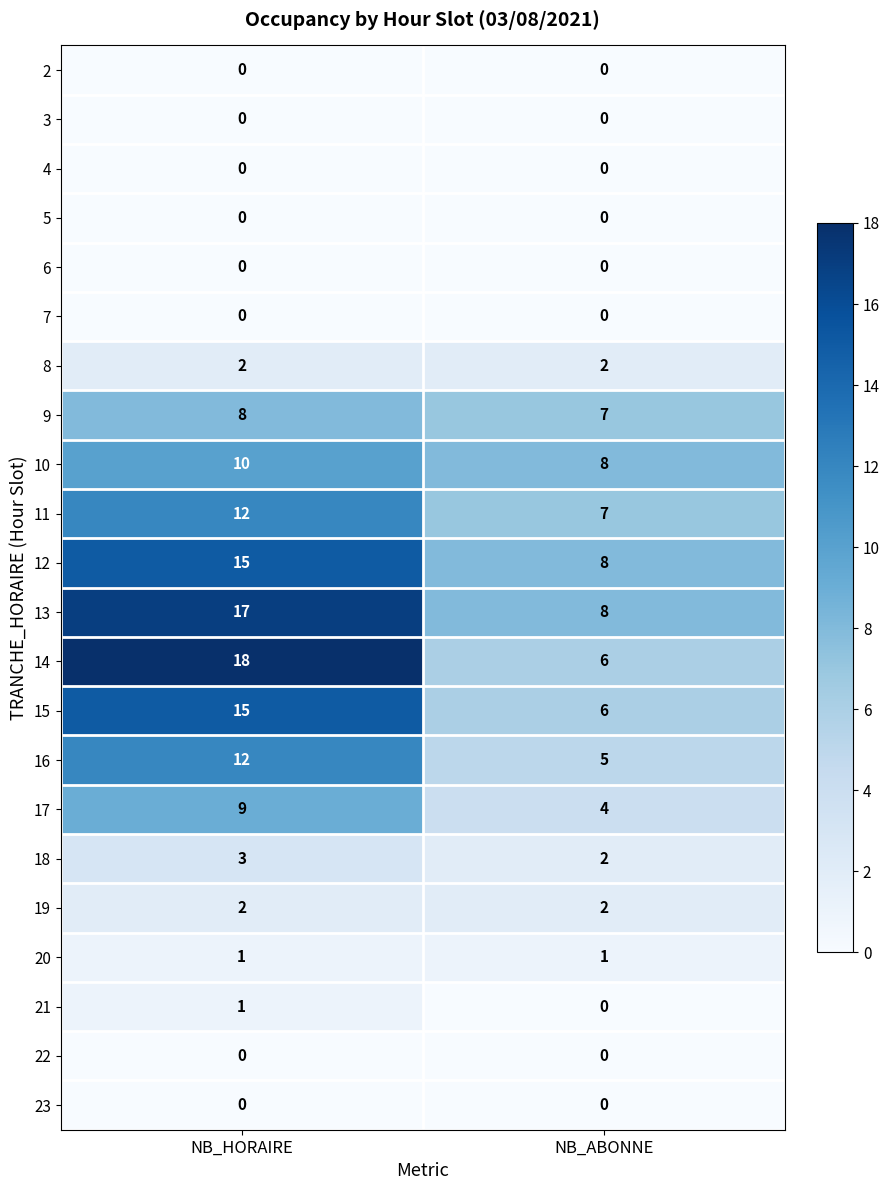

How many series are shown in this chart?

22